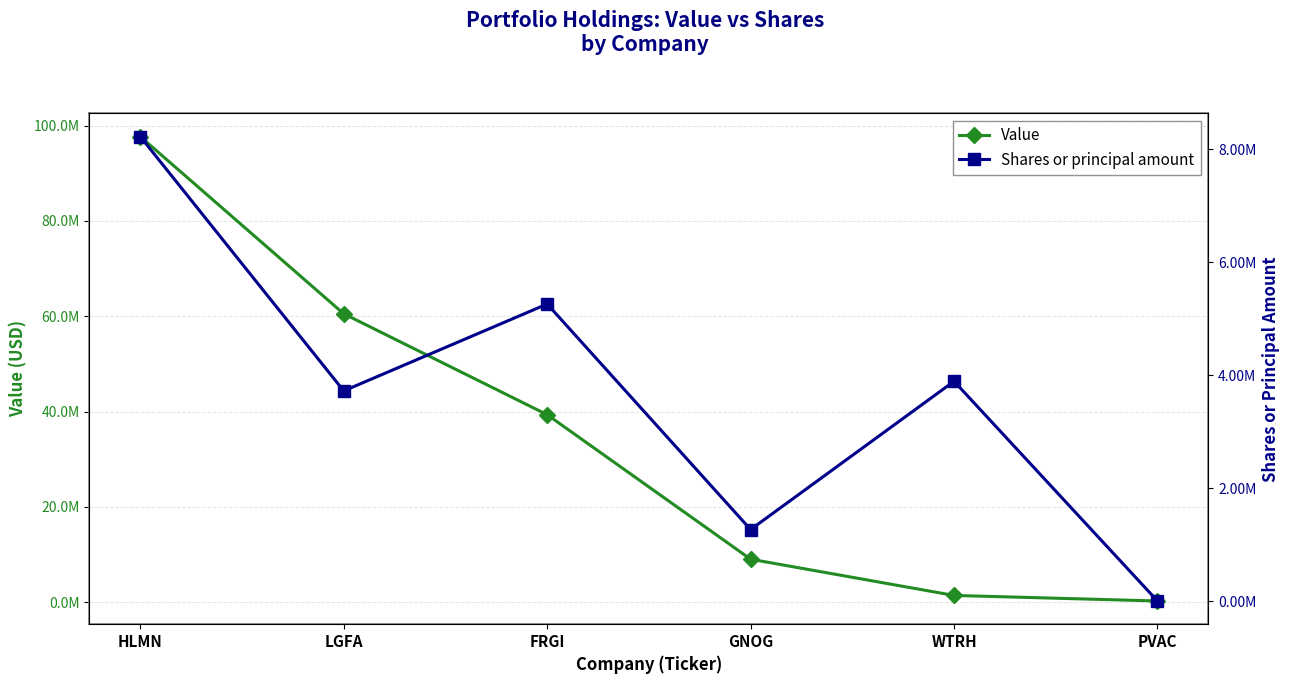

How many Shares or principal amount values are between 1271875 and 5262189?

4